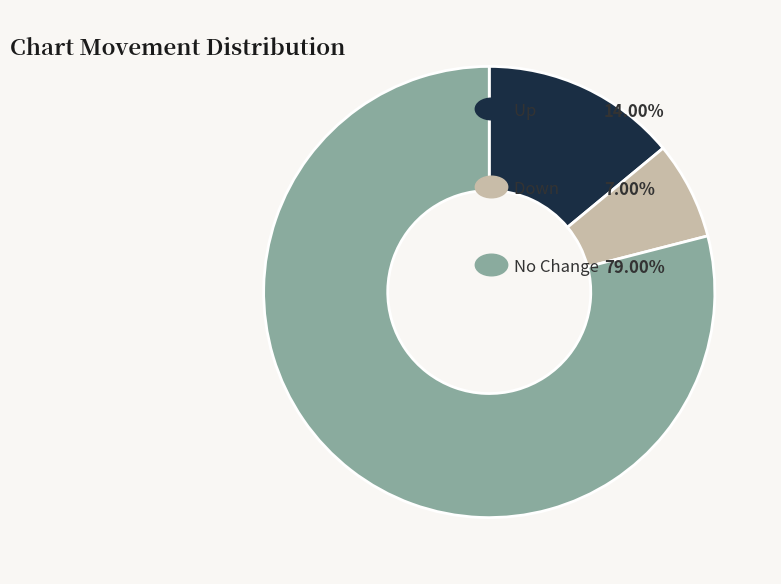

Does any single category account for the majority?

Yes